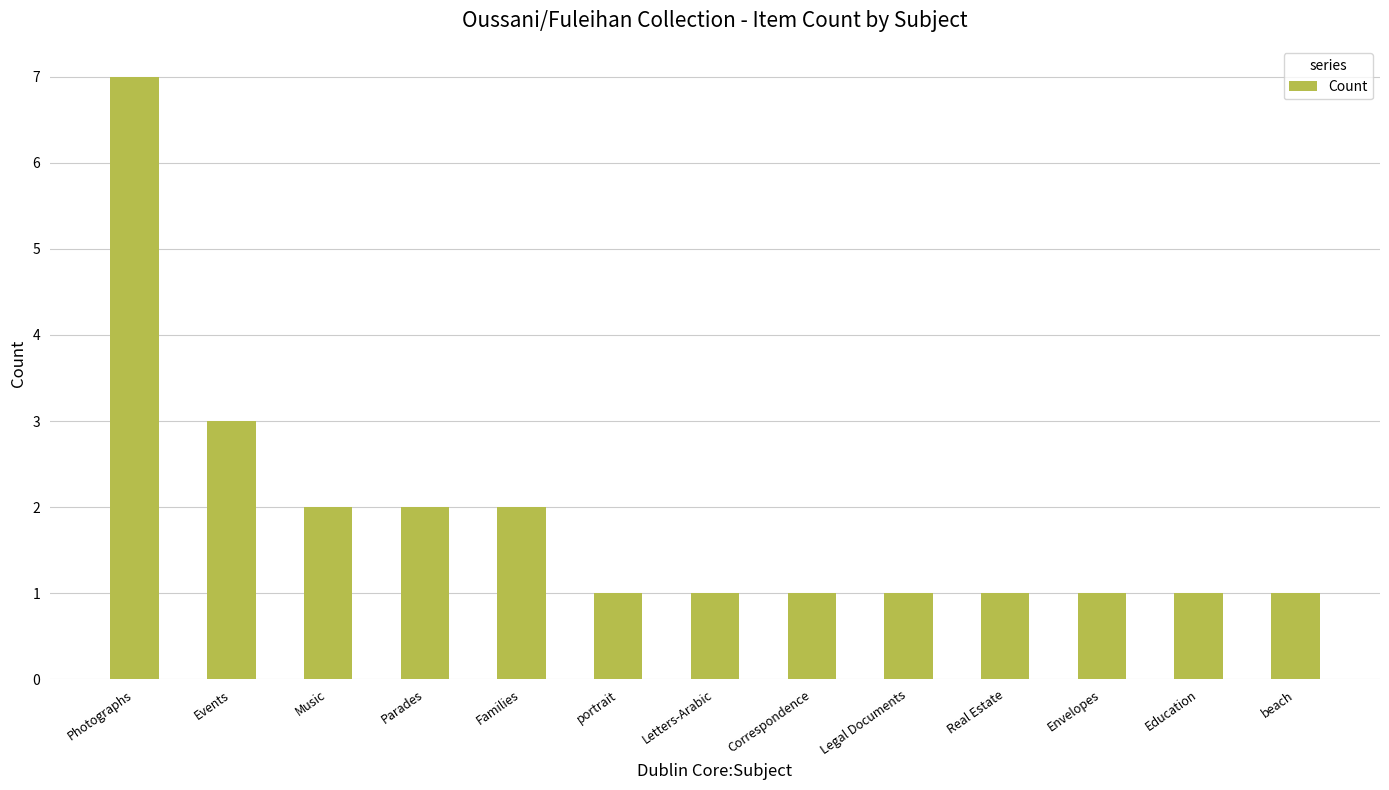

Is it true that the value at Music is 2?

True